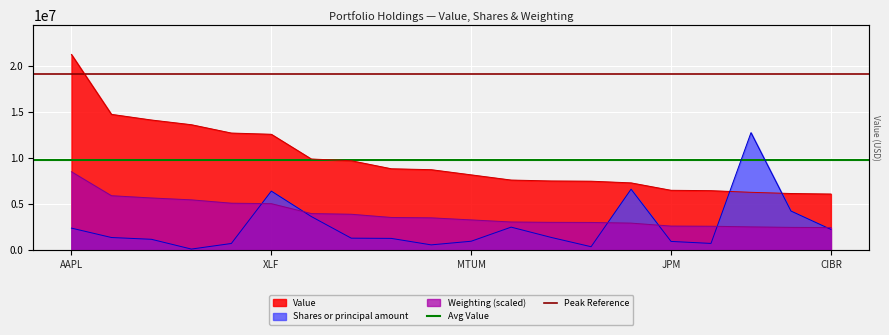

What is the sum of the Avg Value values at XLF and AAPL?

19611300